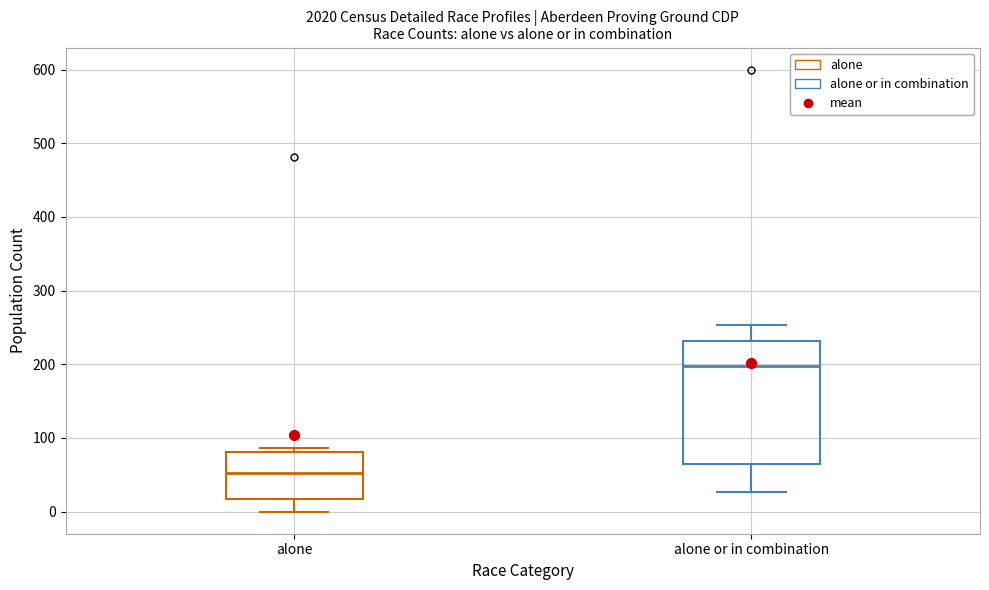

Reading left to right, read every box against the y-axis: the position of its median line, the range the box covers, and the ends of its whiskers. The values are not printed on the chart, so give them approximately, as read against the axis.

alone: median 50, box 20 to 80, whiskers 0 to 90
alone or in combination: median 200, box 60 to 230, whiskers 30 to 250